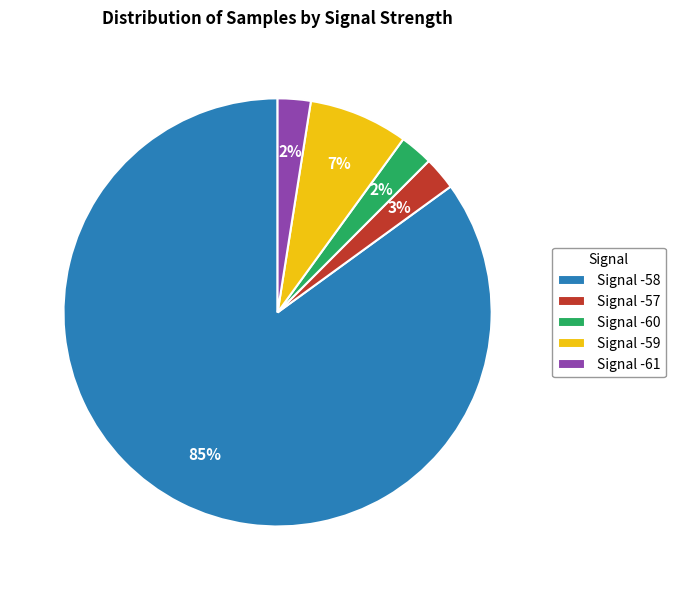

How many slices are in this pie chart?

5